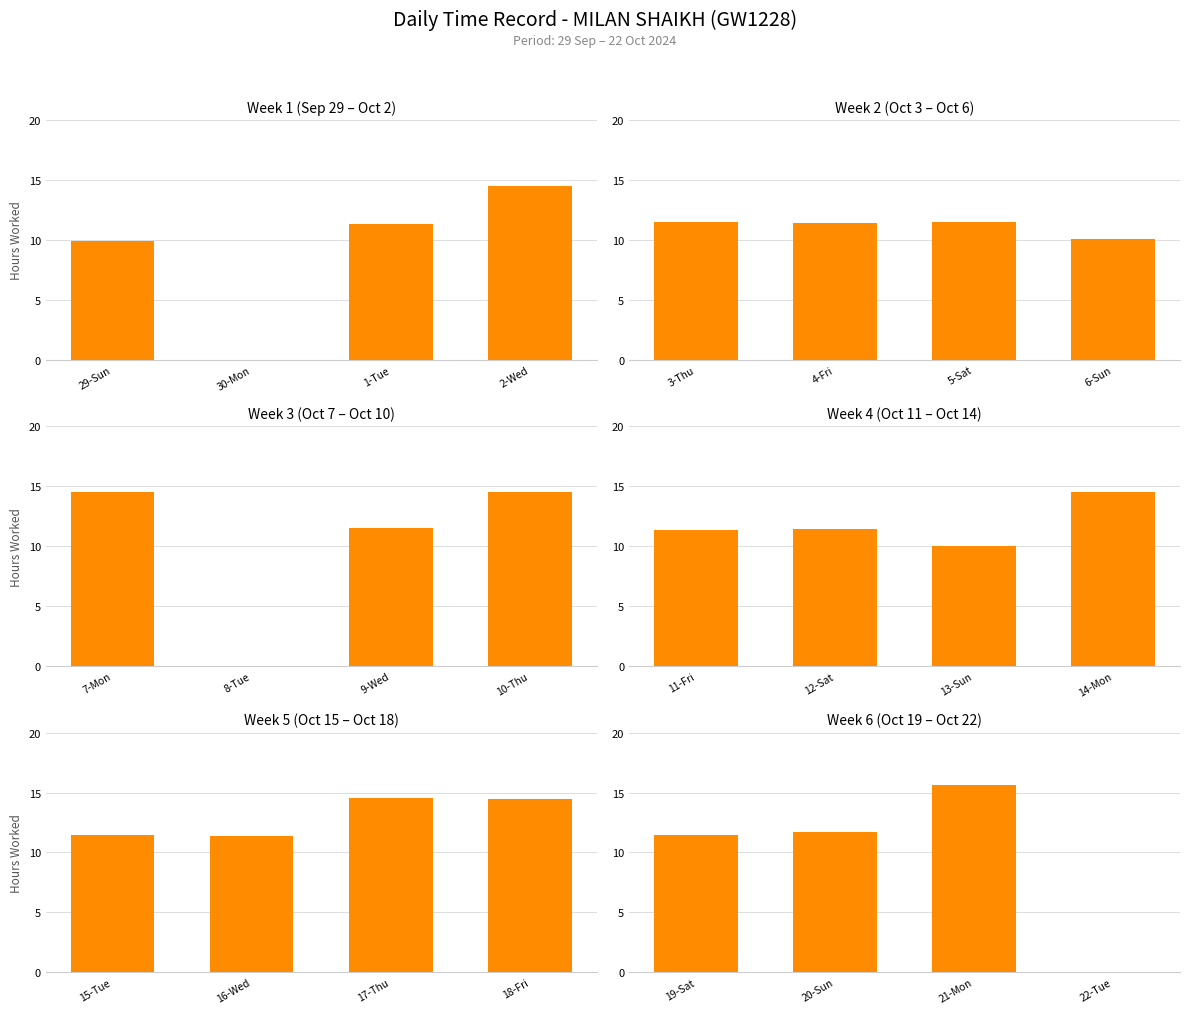

Is it true that the value at 20-Sun is 17.5?

False